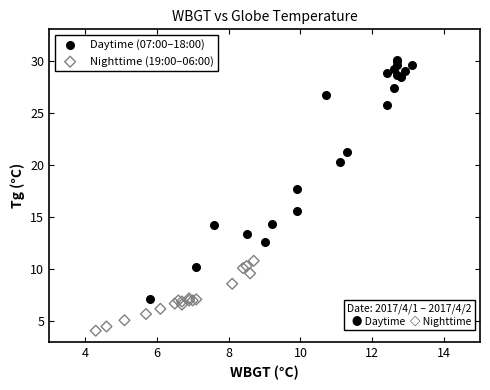

What are all the series names shown in the legend?

Daytime (07:00–18:00), Nighttime (19:00–06:00)